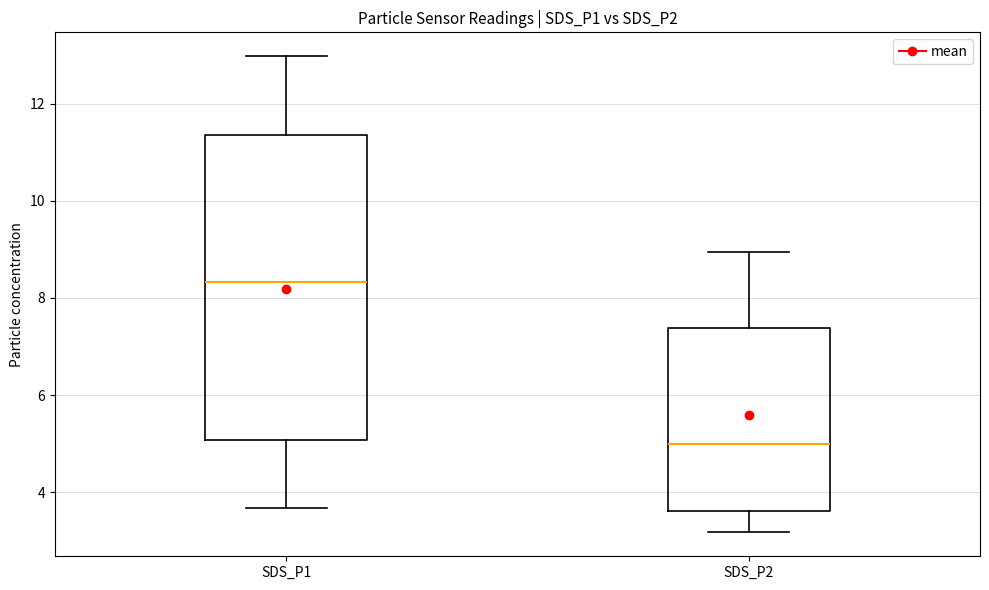

Which box has the lowest median line?

SDS_P2